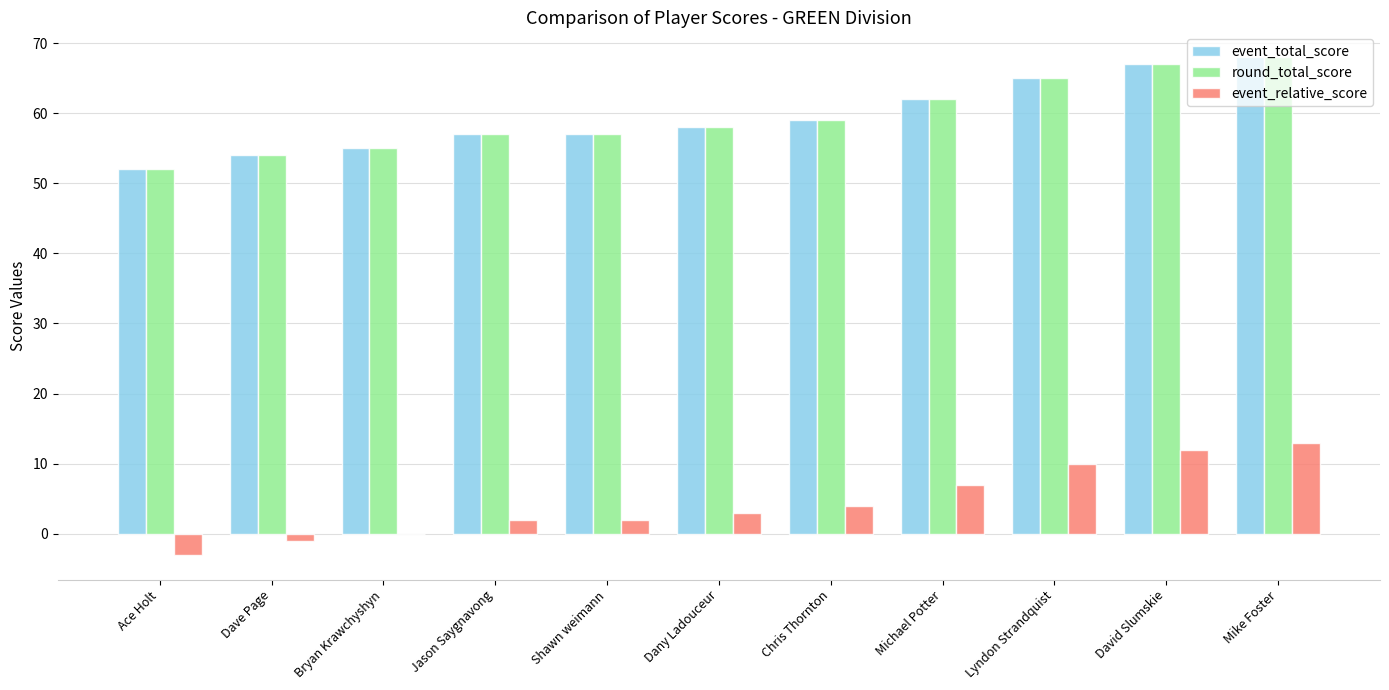

What is the total value across all series at Michael Potter?

131